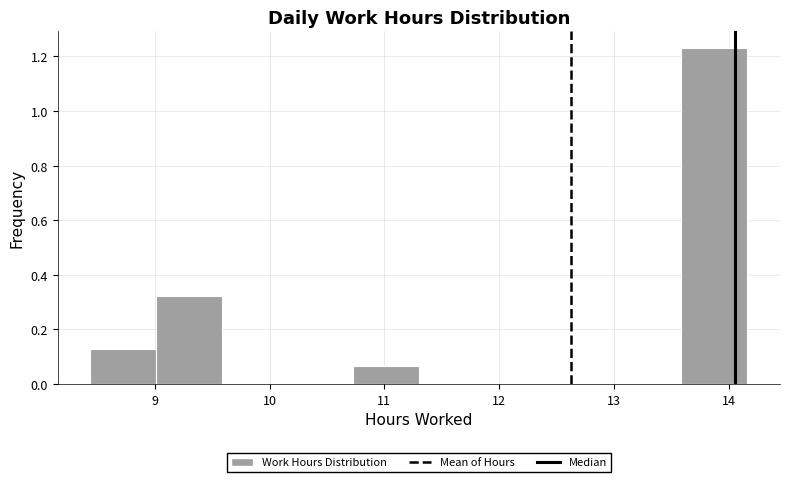

Over which range of the x-axis is the bar tallest?

13.6 to 14.2